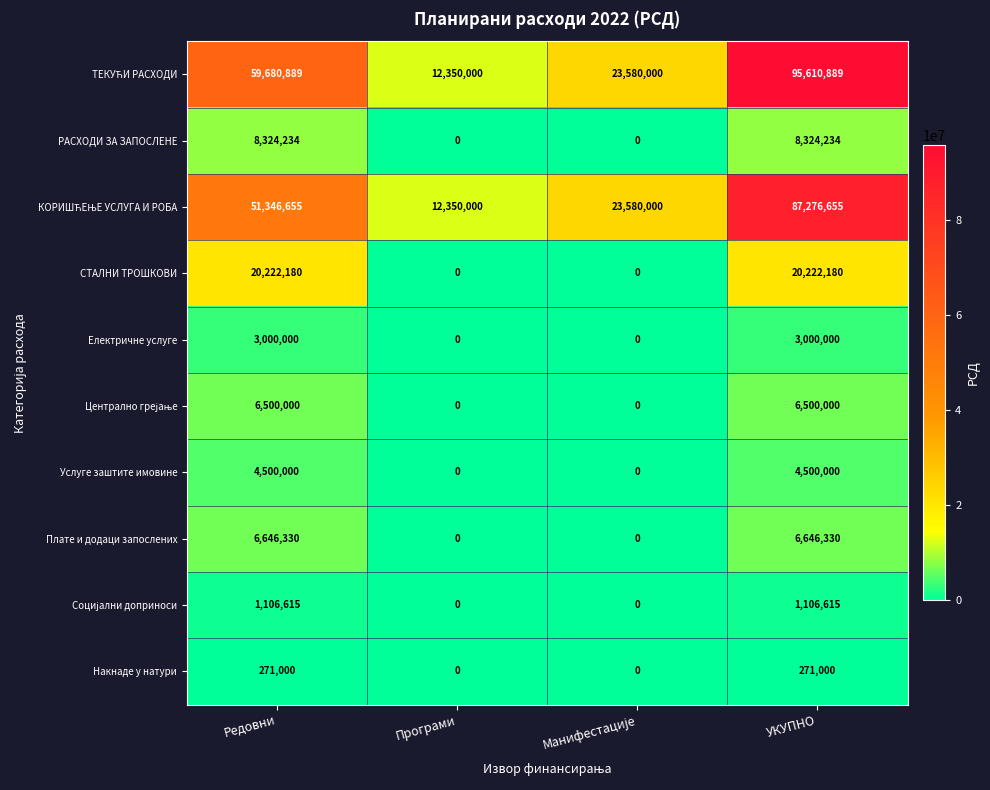

At which category is the sum across all series the highest?

УКУПНО